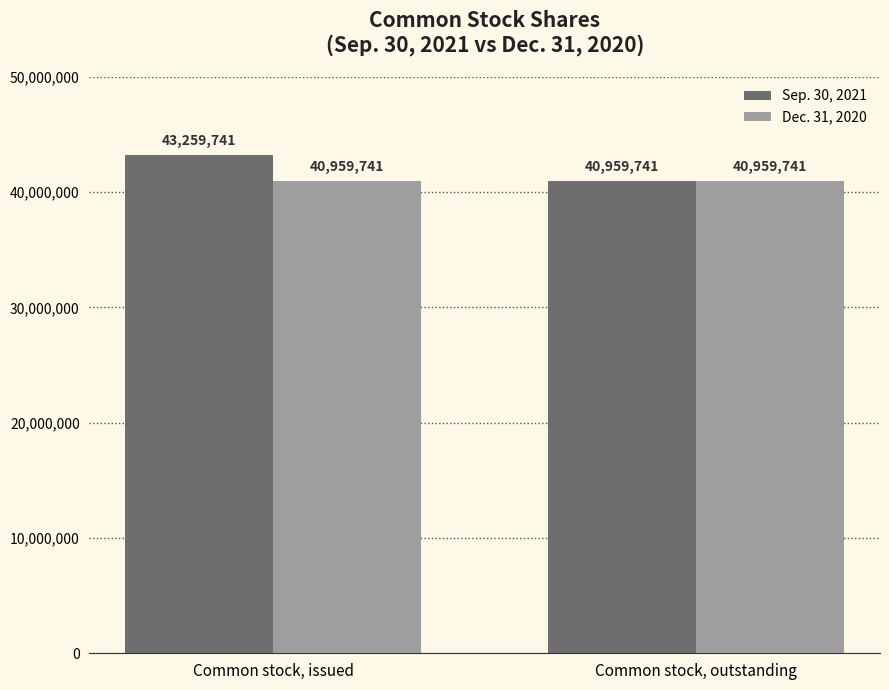

What is the sum of all Dec. 31, 2020 values?

81919482